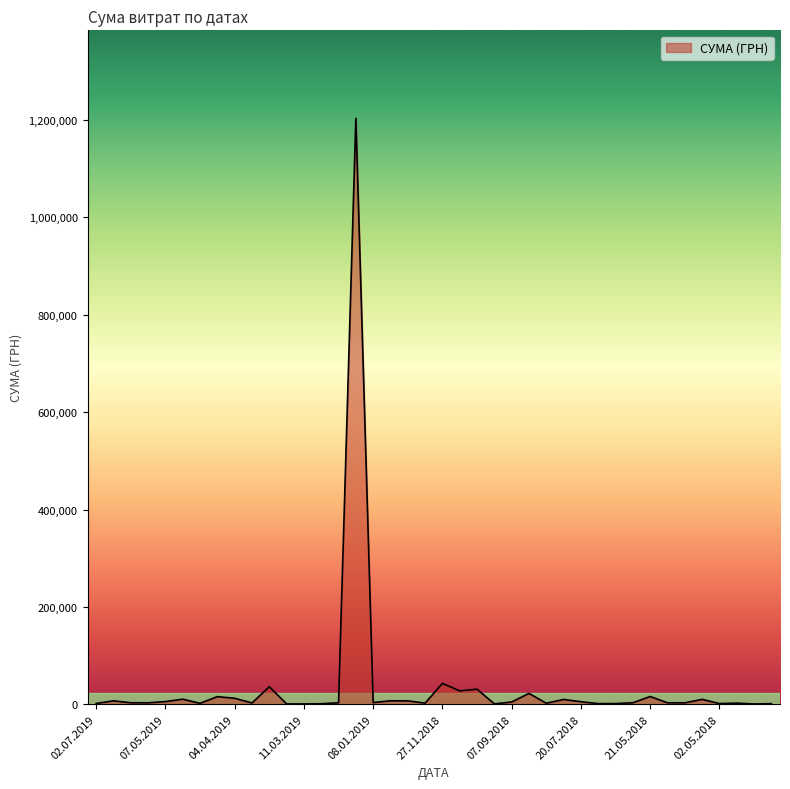

At which category does the chart reach its peak across all series?

08.01.2019